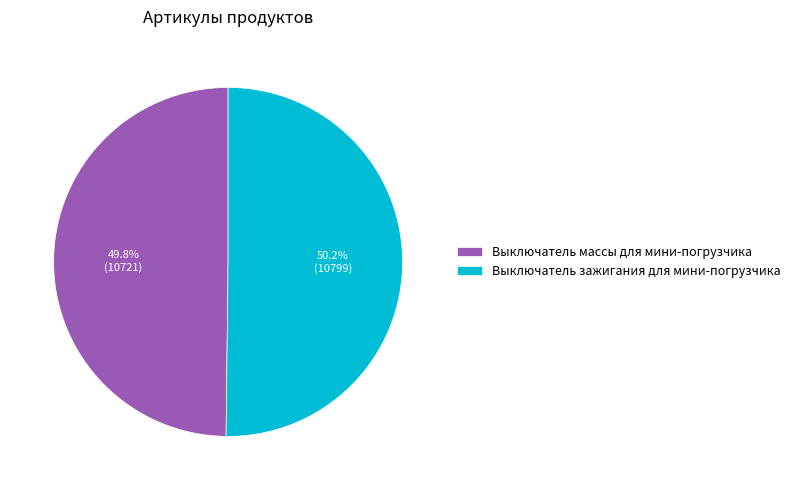

Does any single category account for the majority?

Yes